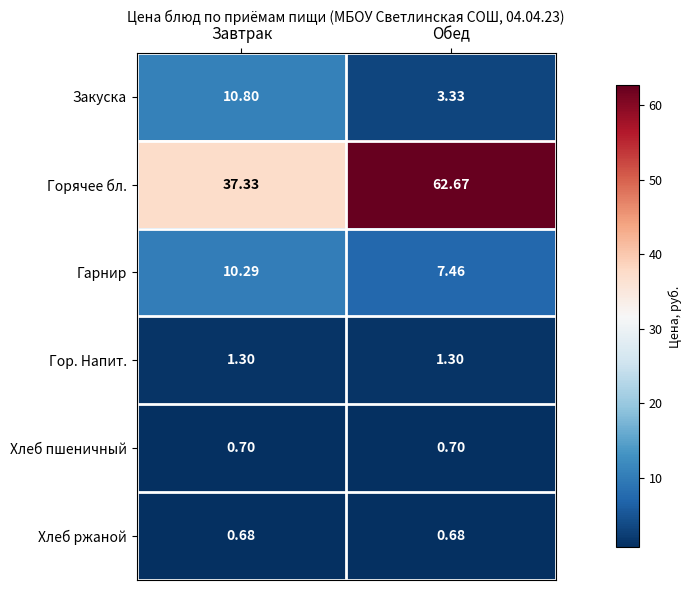

Count the number of categories in the chart.

2